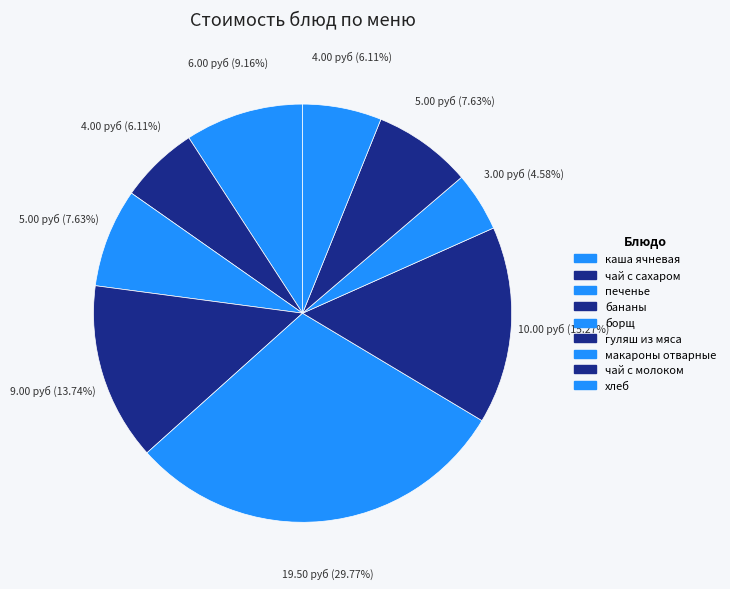

To the nearest percent, what percentage of the pie is печенье?

8%